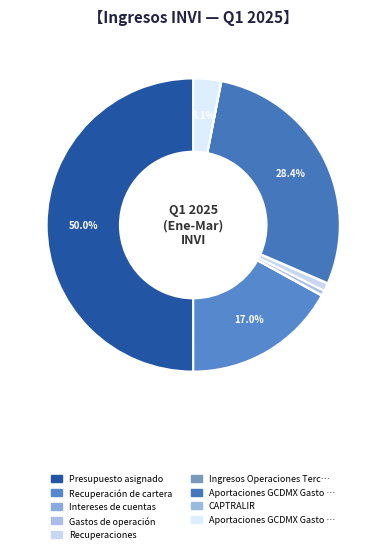

How many slices are in this pie chart?

9